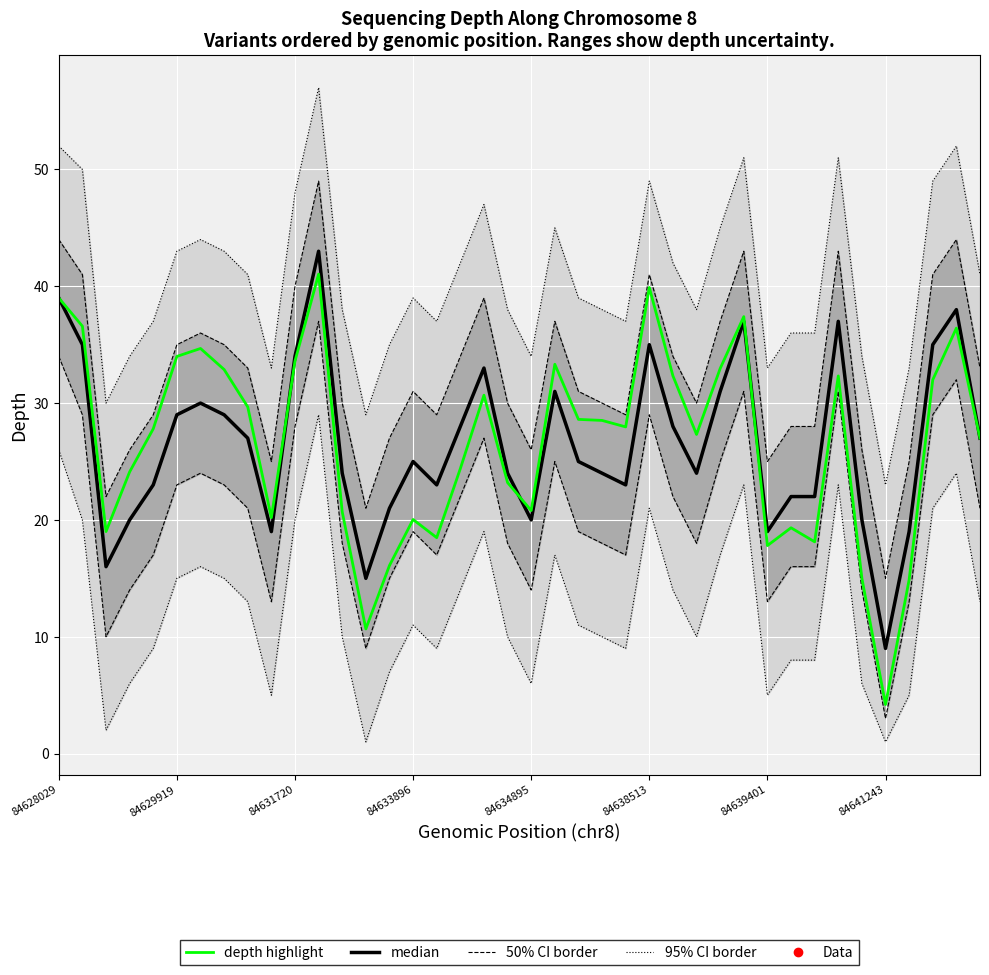

Where do median and depth highlight first cross each other?

9 and 10